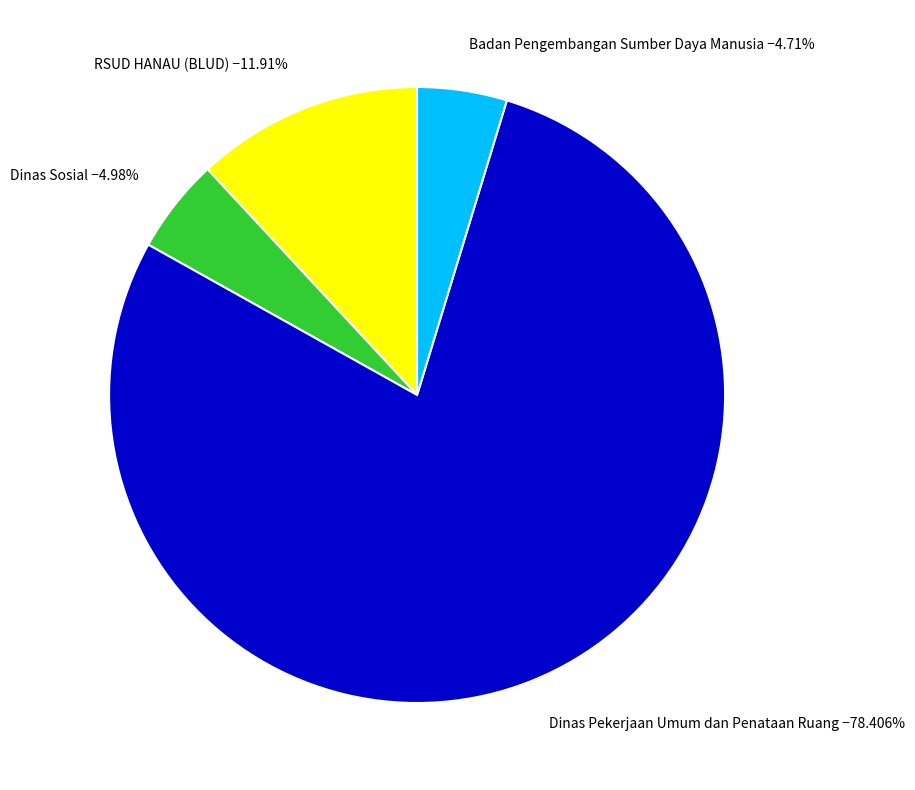

Which slice is the largest?

Dinas Pekerjaan Umum dan Penataan Ruang